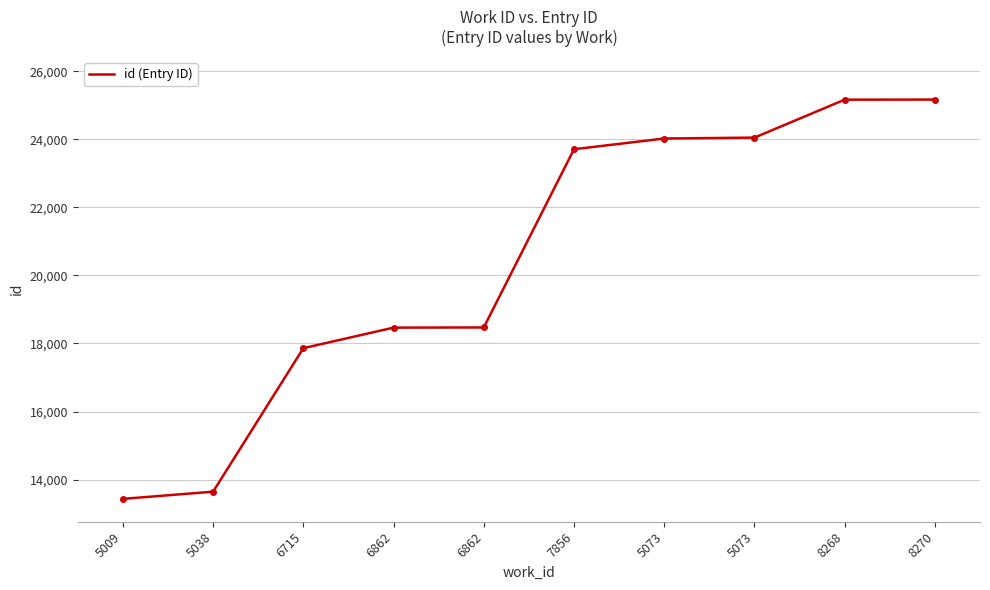

Does the chart have visible grid lines?

Yes